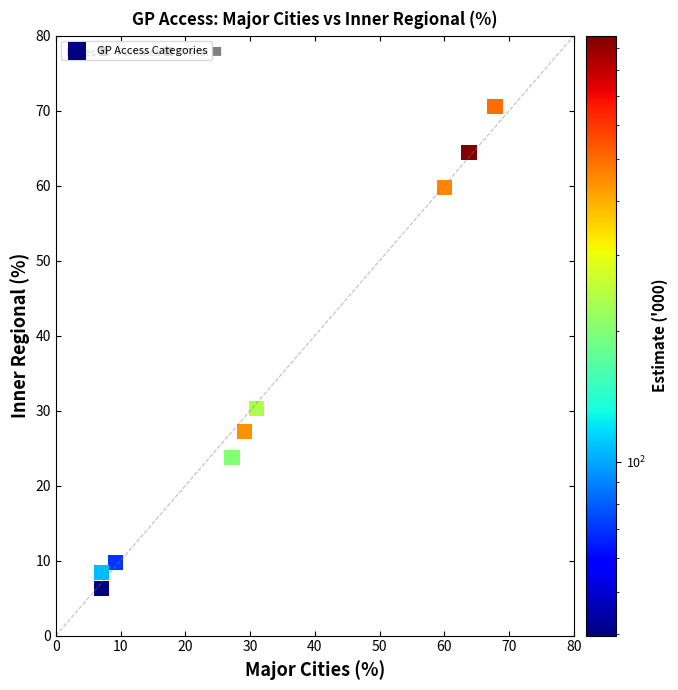

What is the average X value?

33.6